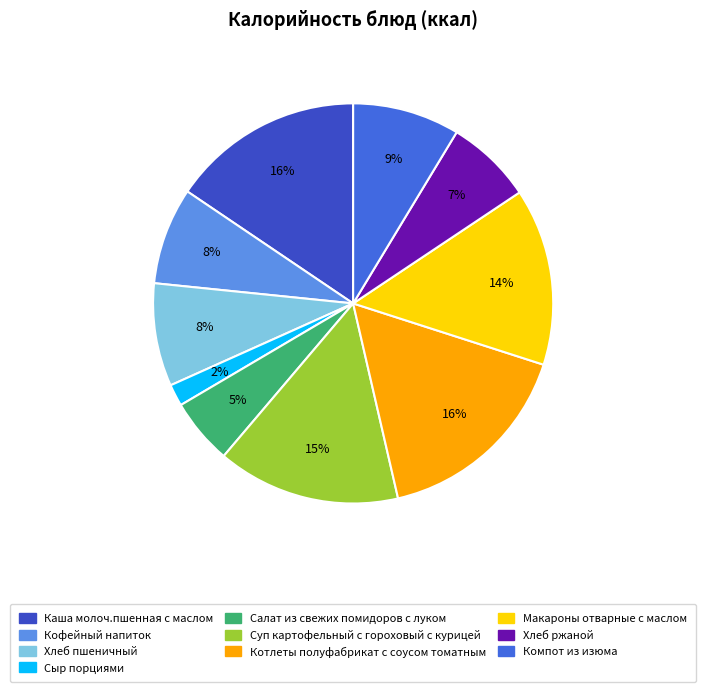

Does Суп картофельный с гороховый с курицей account for over 50% of the chart?

No